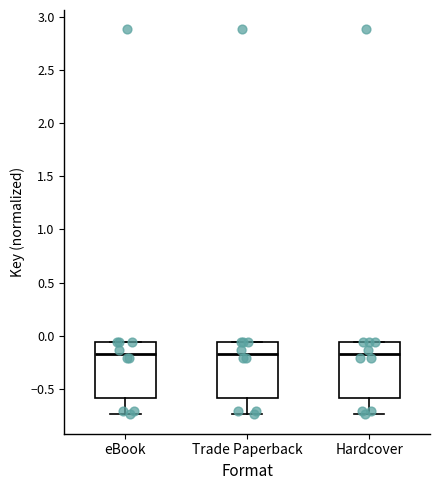

Reading left to right, transcribe this box plot: for each box, give where its median line is, the range the box spans, and where its two whiskers end, as read against the y-axis. The values are not printed on the chart, so give them approximately, as read against the axis.

eBook: median -0.15, box -0.60 to -0.05, whiskers -0.75 to -0.05
Trade Paperback: median -0.15, box -0.60 to -0.05, whiskers -0.75 to -0.05
Hardcover: median -0.15, box -0.60 to -0.05, whiskers -0.75 to -0.05